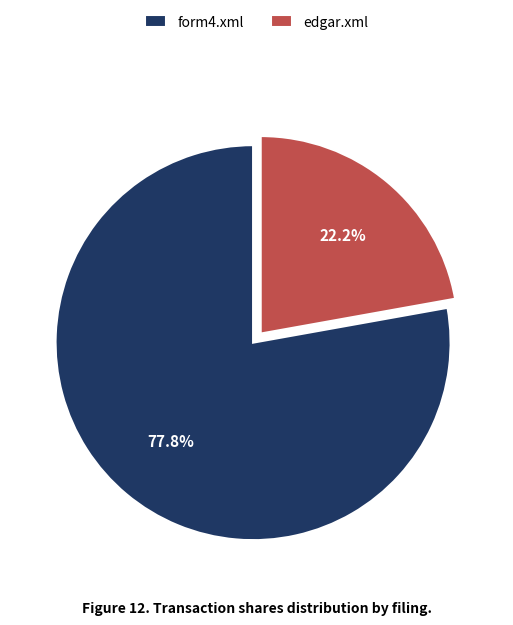

True or false: form4.xml accounts for 88% of the total.

False